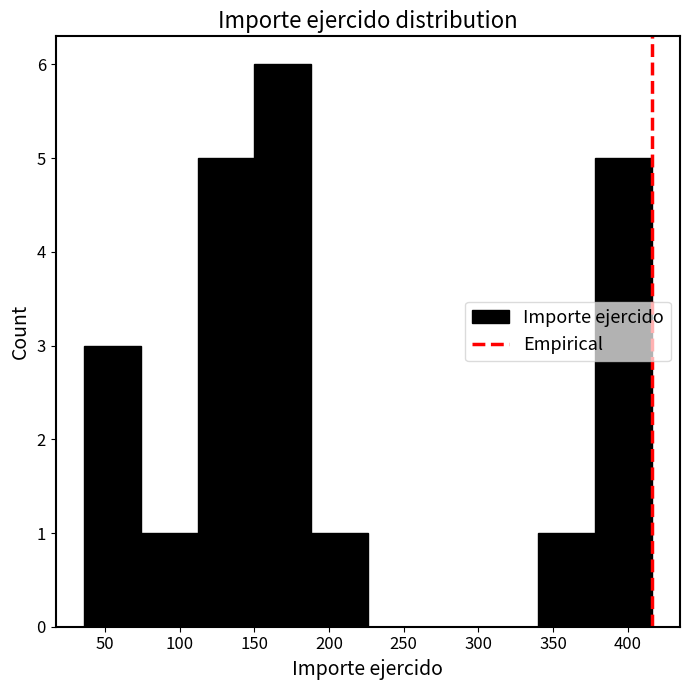

Which range on the x-axis has the tallest bar?

150 to 188